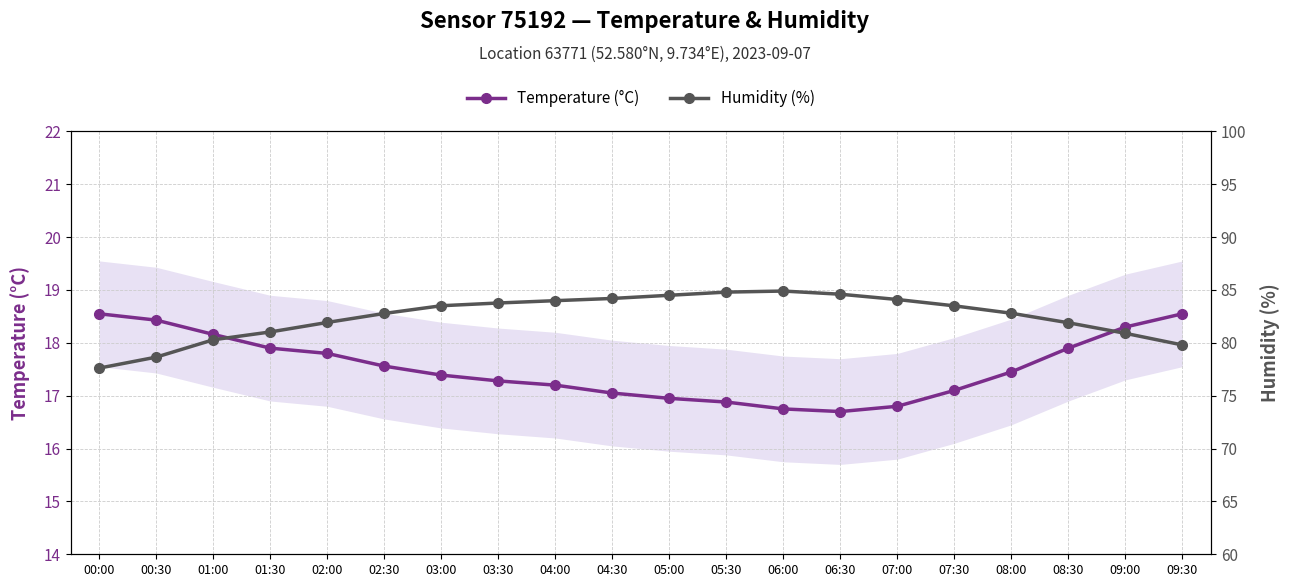

True or false: Humidity (%) and Temperature (°C) cross at least once.

False